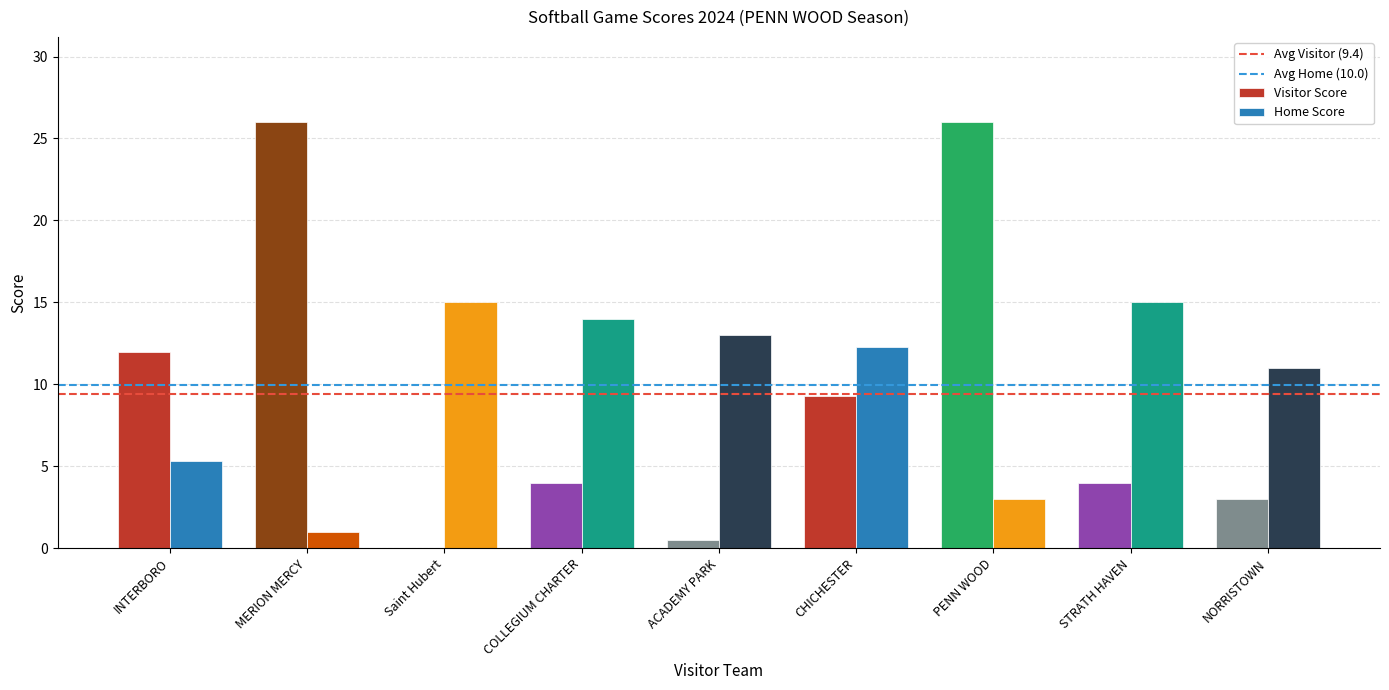

Is it true that Home Score equals 5.3 at INTERBORO?

True